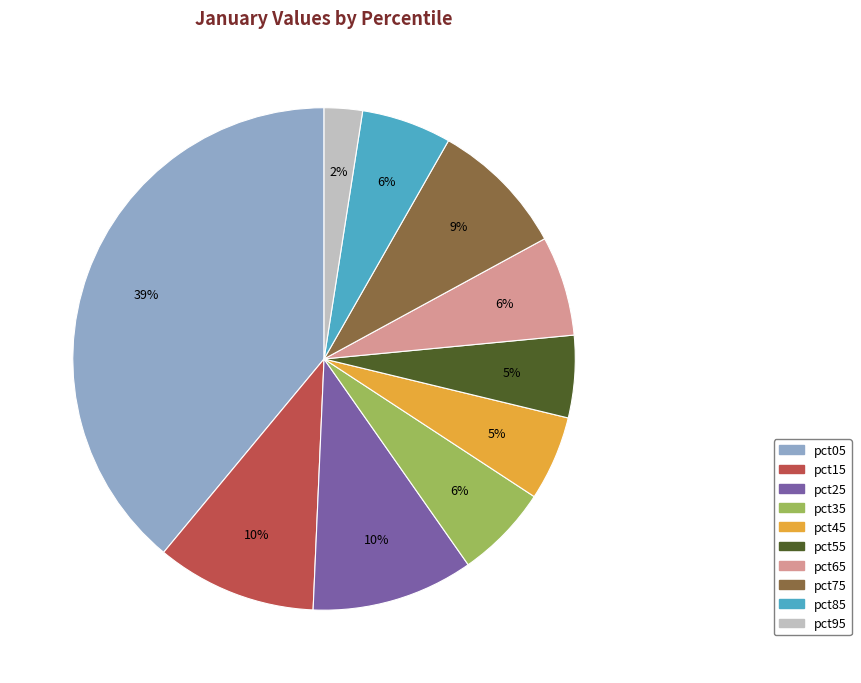

The pct85 slice represents 20% of the pie. True or false?

False